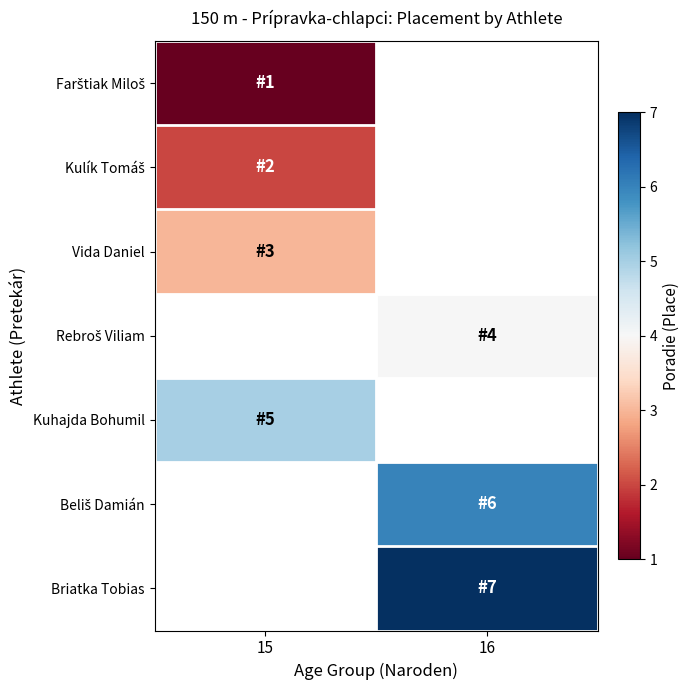

Count the number of data series in this chart.

7